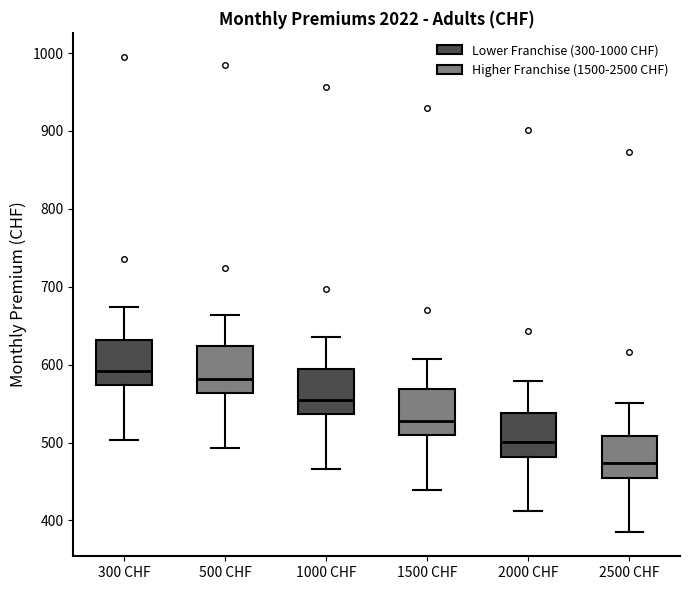

Reading left to right, read every box against the y-axis: the position of its median line, the range the box covers, and the ends of its whiskers. The values are not printed on the chart, so give them approximately, as read against the axis.

300 CHF: median 590, box 570 to 630, whiskers 500 to 670
500 CHF: median 580, box 560 to 620, whiskers 490 to 660
1000 CHF: median 550, box 540 to 590, whiskers 470 to 640
1500 CHF: median 530, box 510 to 570, whiskers 440 to 610
2000 CHF: median 500, box 480 to 540, whiskers 410 to 580
2500 CHF: median 470, box 450 to 510, whiskers 380 to 550